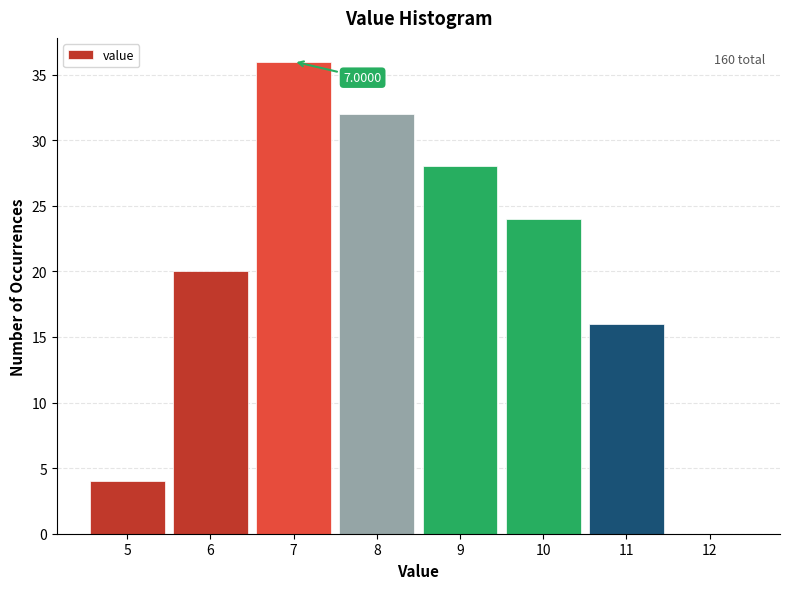

Over which range of the x-axis is the bar tallest?

6.5 to 7.5